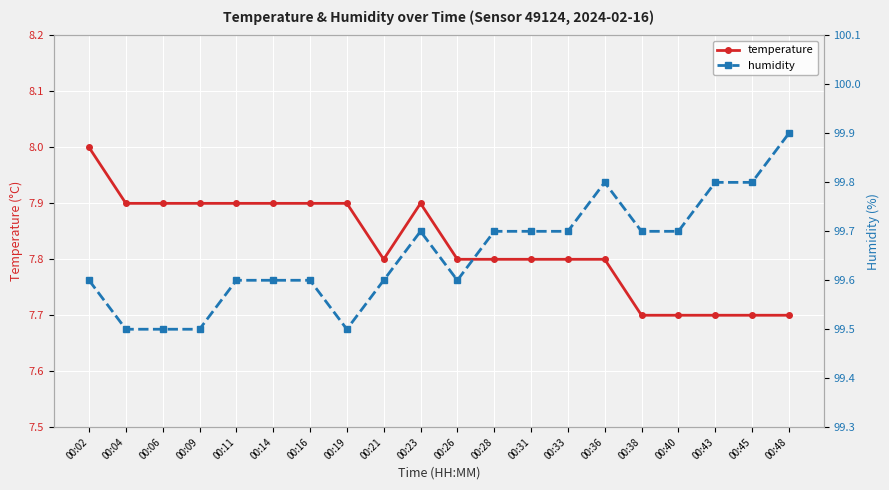

What are all the series names shown in the legend?

temperature, humidity